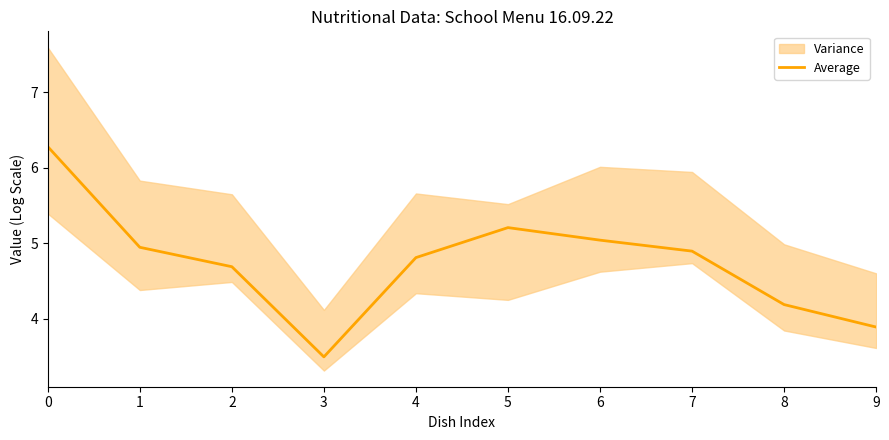

What is the value of the 4th point from the left?

3.5